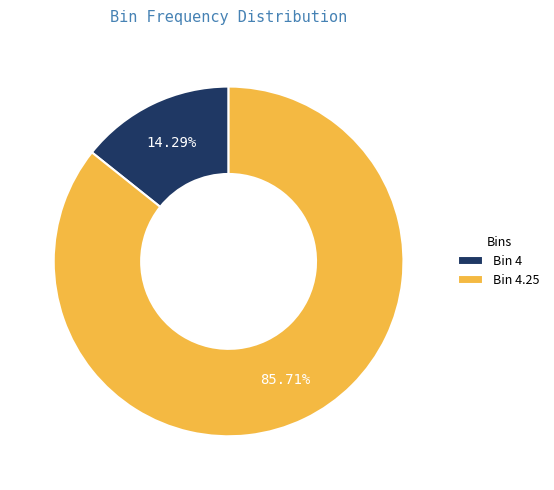

Between Bin 4 and Bin 4.25, which is larger?

Bin 4.25